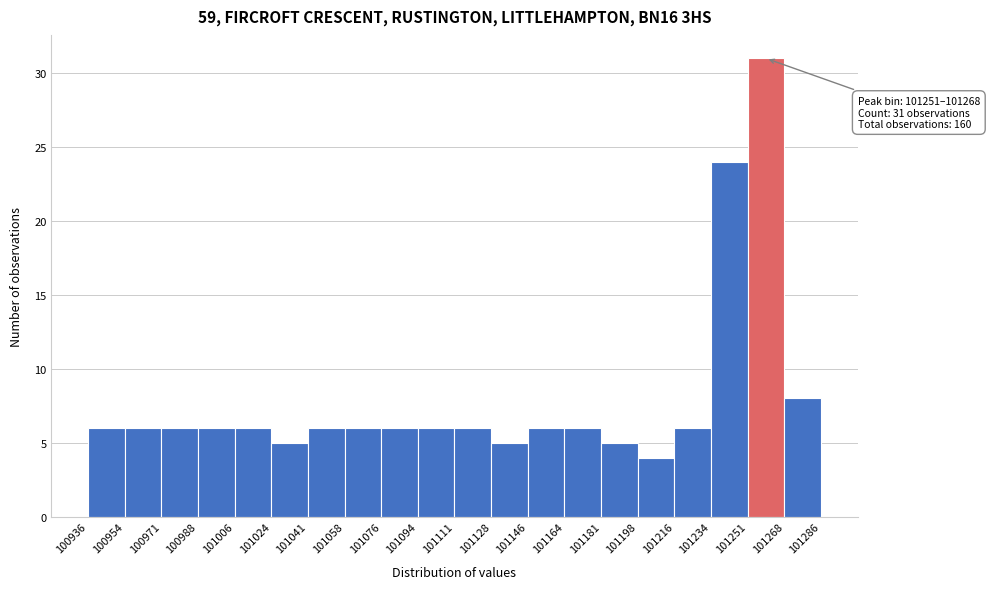

Which range on the x-axis has the tallest bar?

101251 to 101268